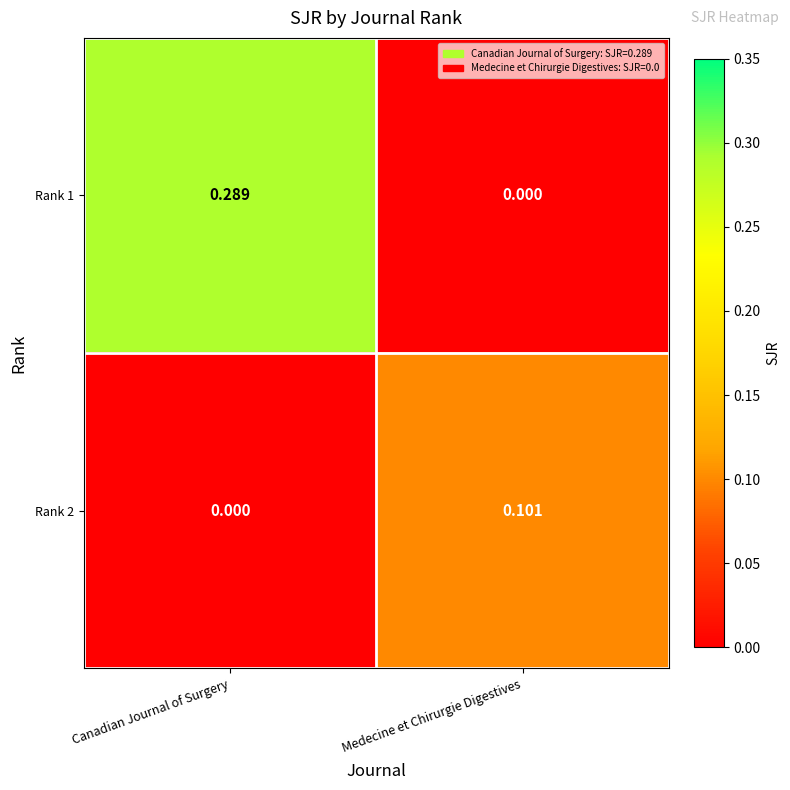

At which category is the sum across all series the highest?

Canadian Journal of Surgery